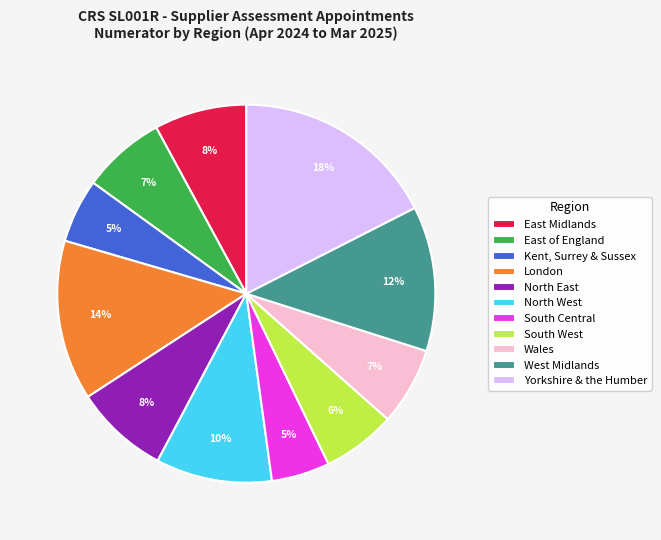

The London slice represents 1% of the pie. True or false?

False